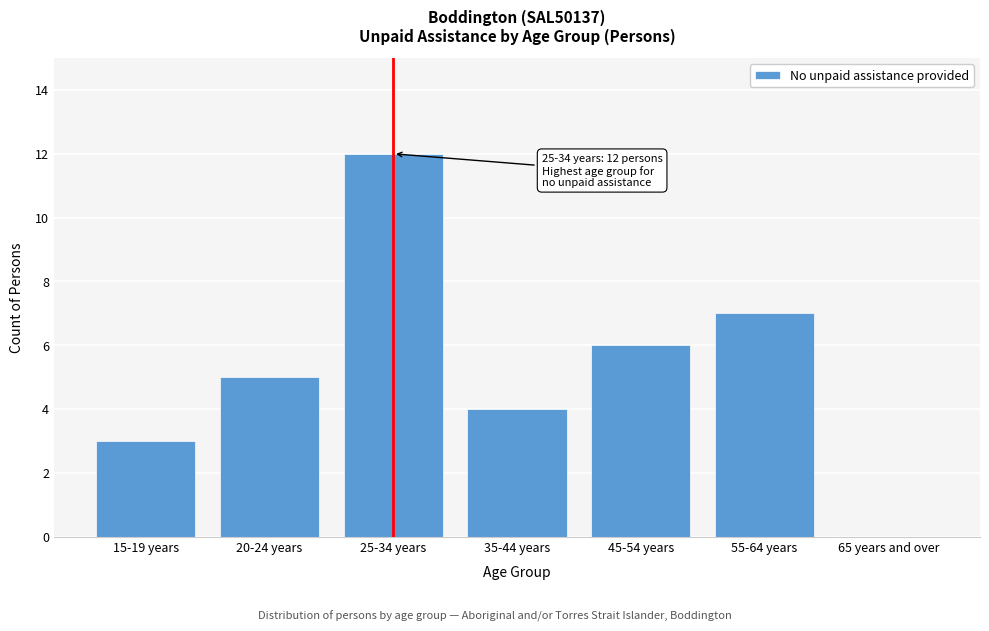

Reading left to right, transcribe all the data shown in this chart.

15-19 years=3	20-24 years=5	25-34 years=12	35-44 years=4	45-54 years=6	55-64 years=7	65 years and over=0